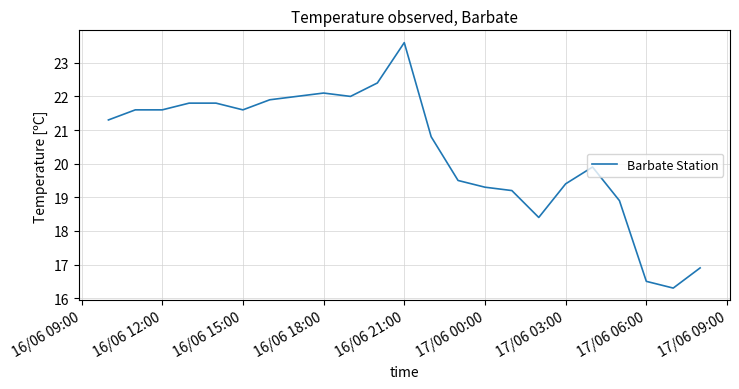

Does the chart have visible grid lines?

Yes